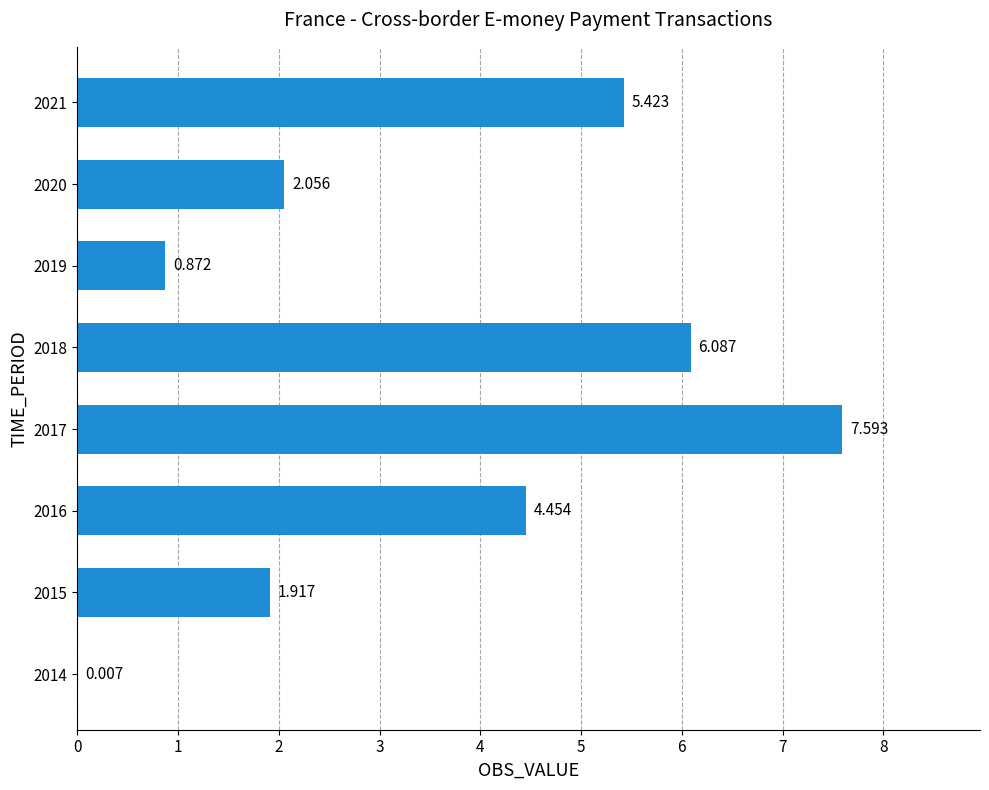

What is the average value?

3.6